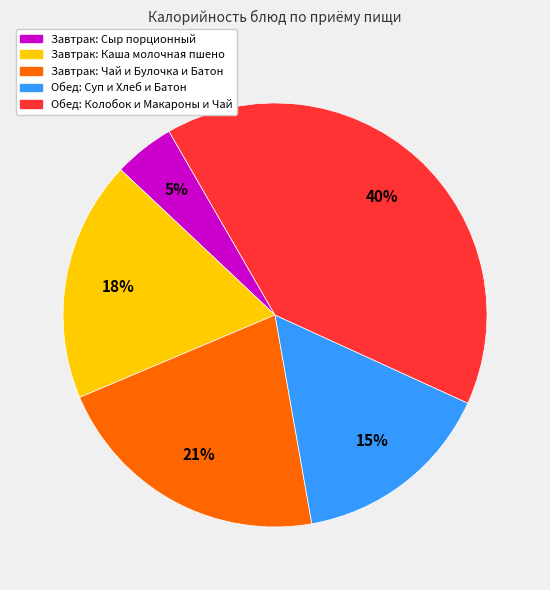

To the nearest percent, what is the average slice percentage?

20%